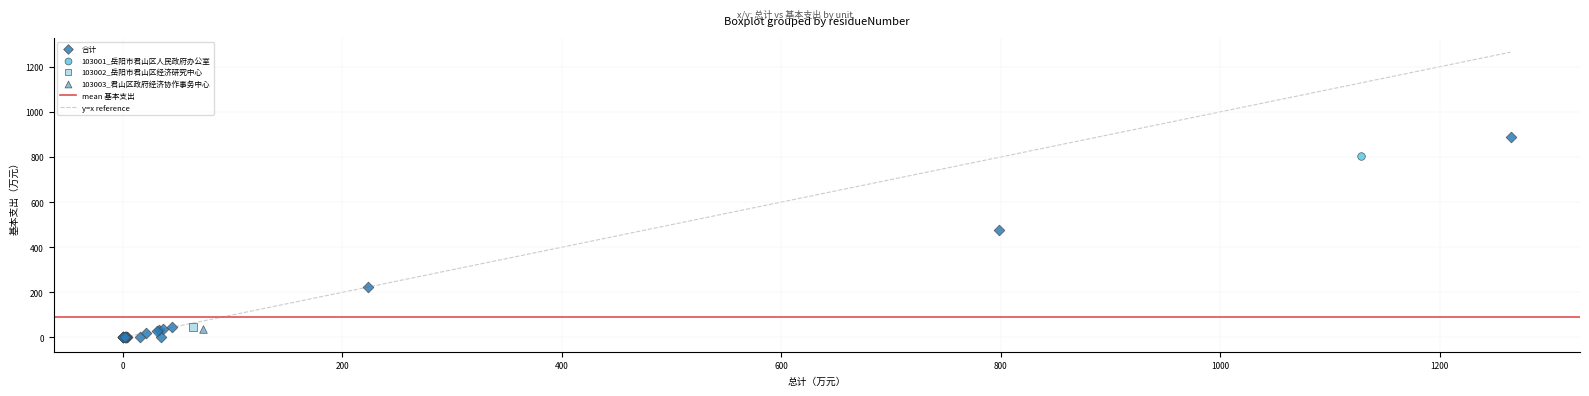

Which series contains the highest Y value?

合计